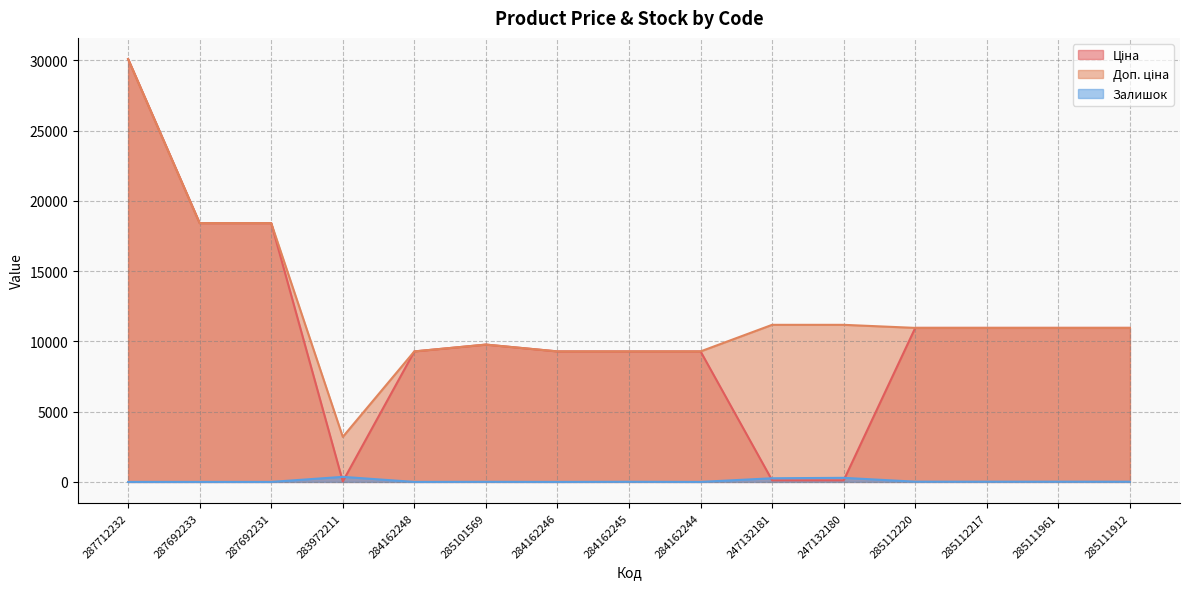

How many interior local peaks does the Ціна series have?

1